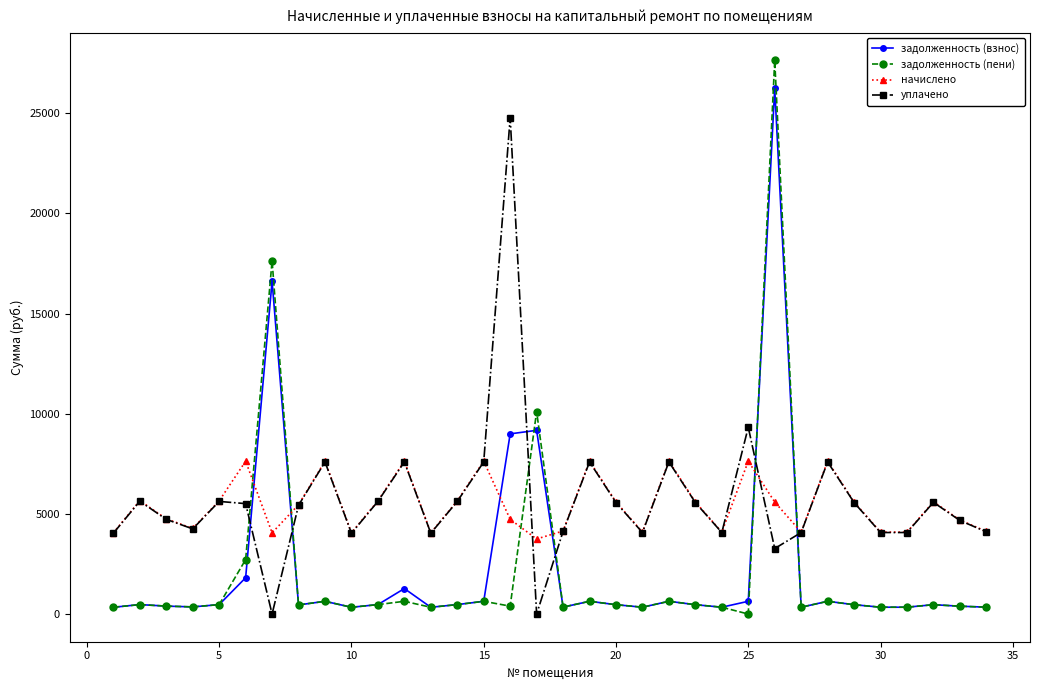

Which series ends up on top after the final intersection of задолженность (взнос) and начислено?

начислено